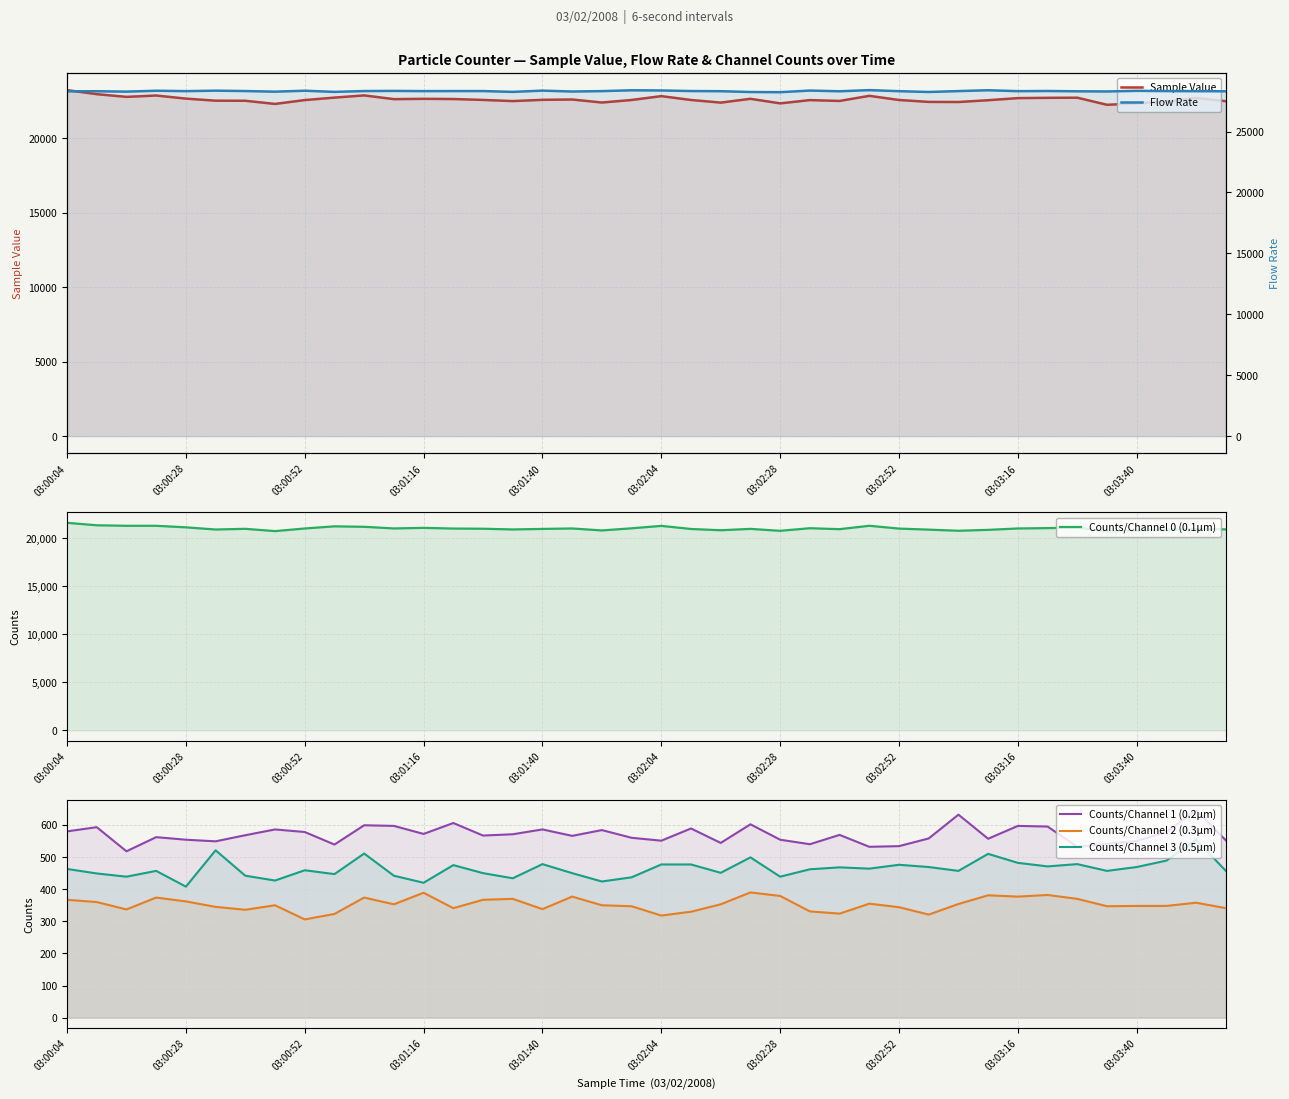

What is the total value across all series at 29?

72937.8